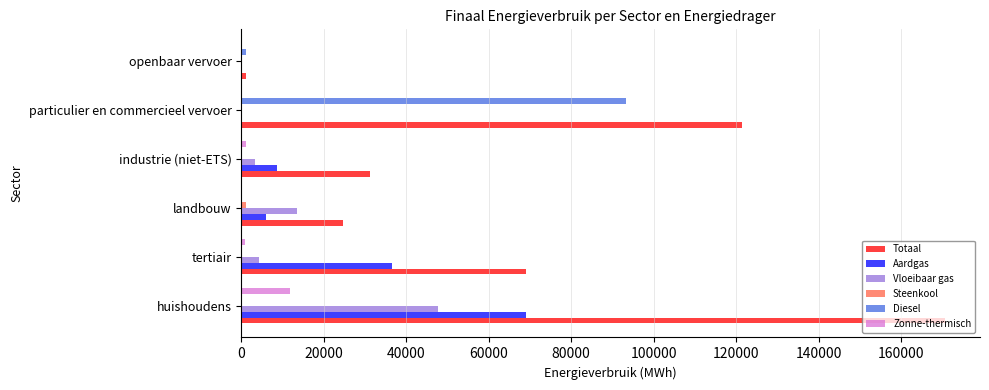

What is the maximum value shown in the chart?

170587.8